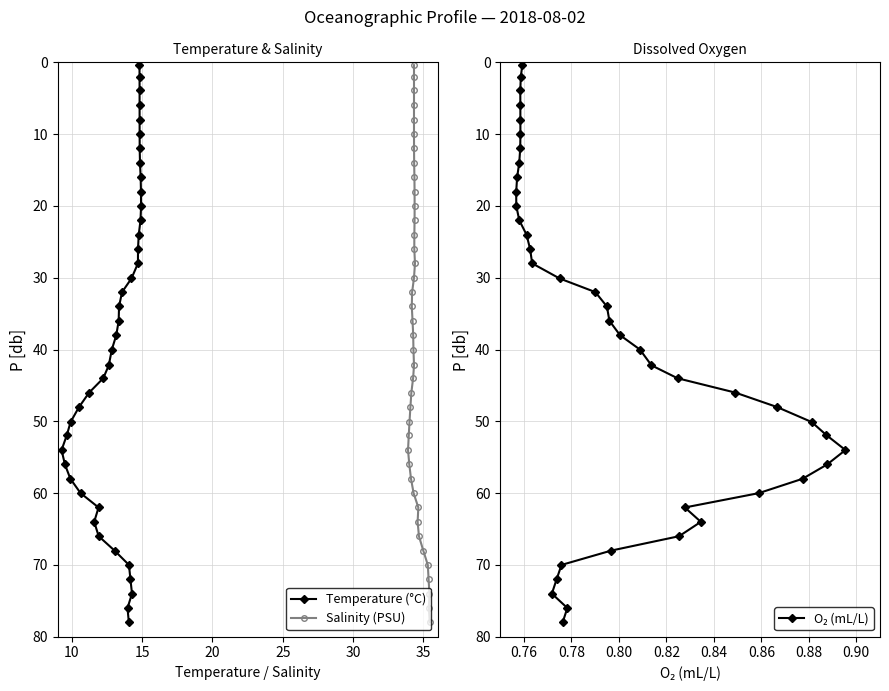

True or false: O₂ (mL/L) and Temperature (°C) intersect in this chart.

False